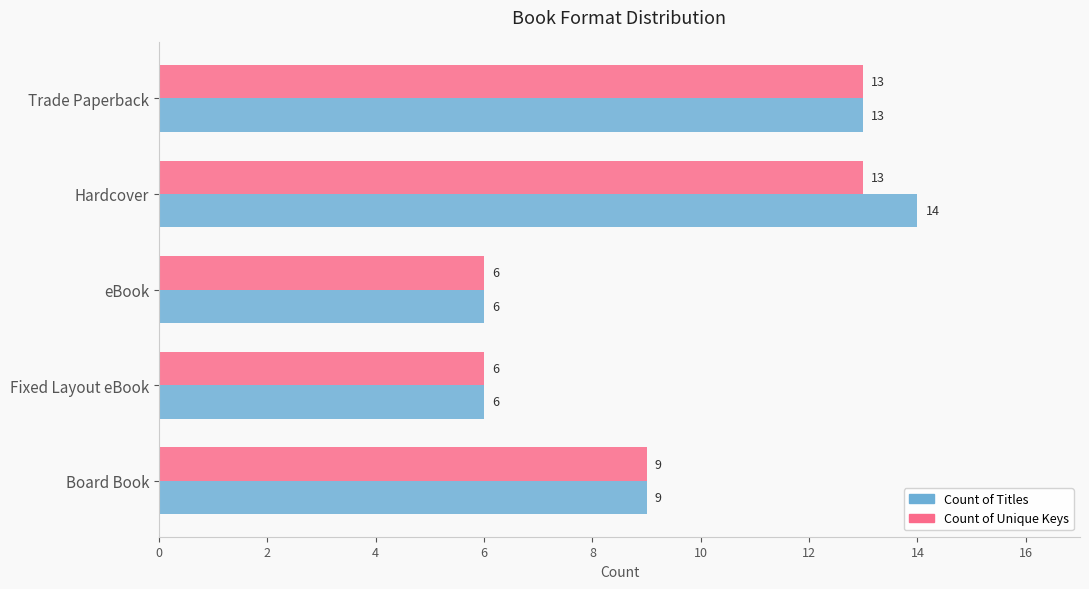

At which label does Count of Titles reach its peak?

Hardcover